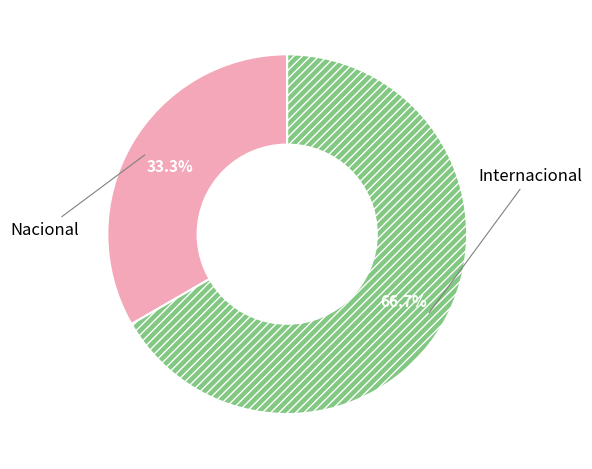

What is the largest slice in the pie chart?

Internacional